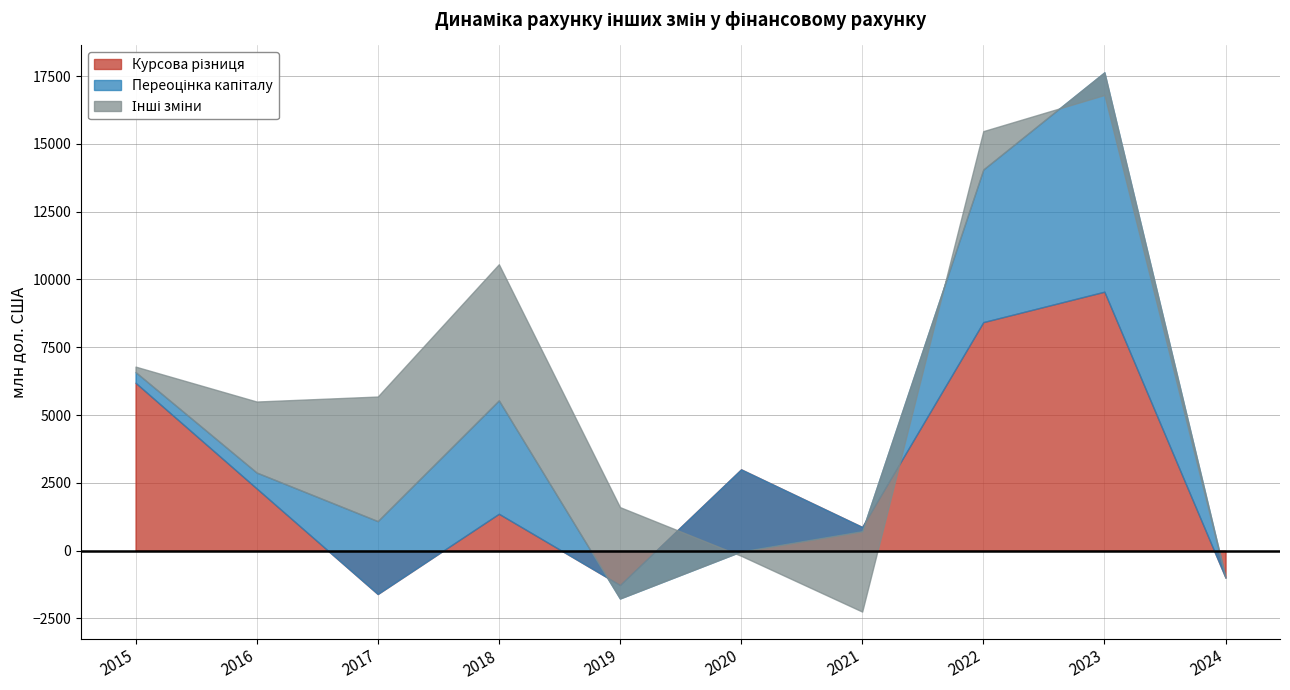

What are all the series names shown in the legend?

Курсова різниця, Переоцінка капіталу, Інші зміни